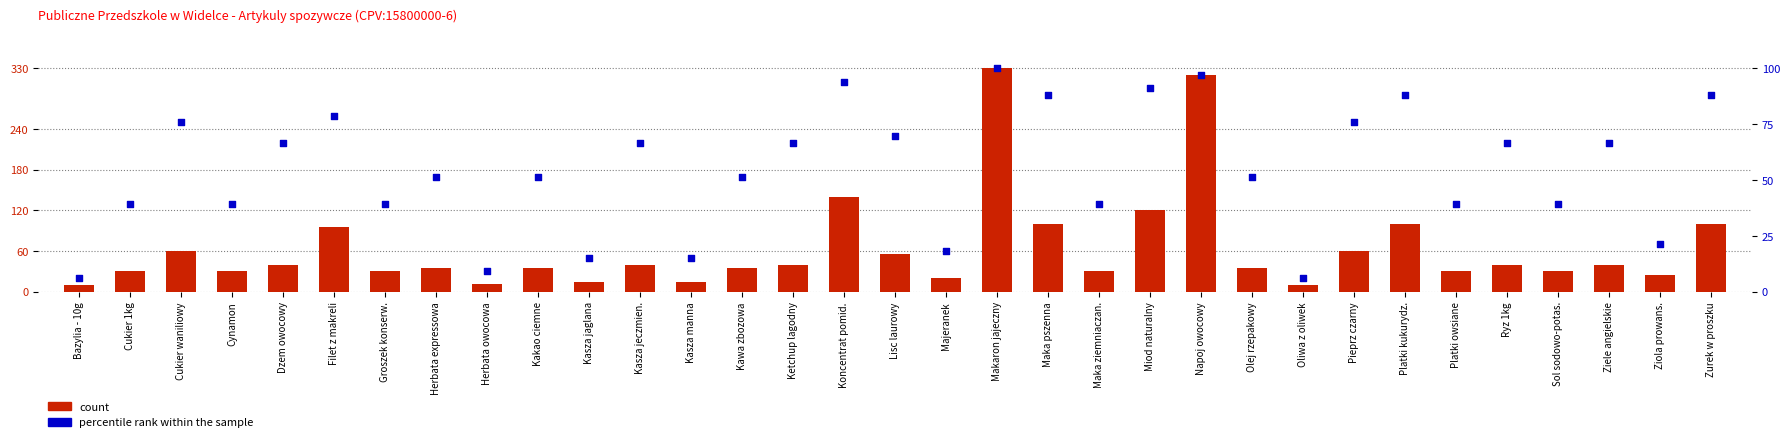

Which series has the largest Y range (max minus min)?

count